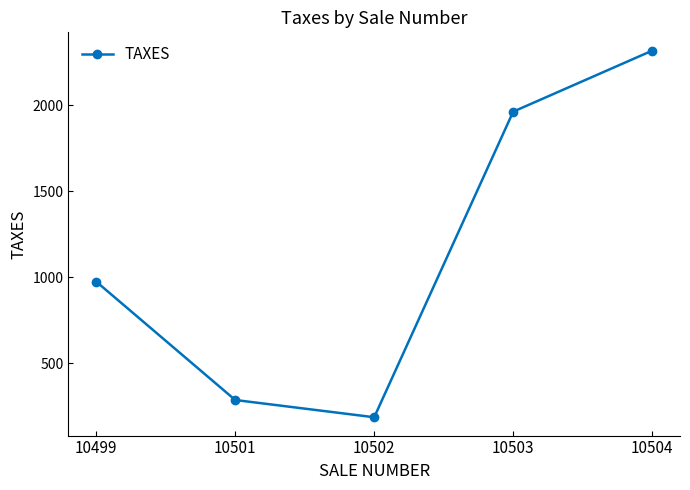

List the labels in order of value, largest first.

10504, 10503, 10499, 10501, 10502